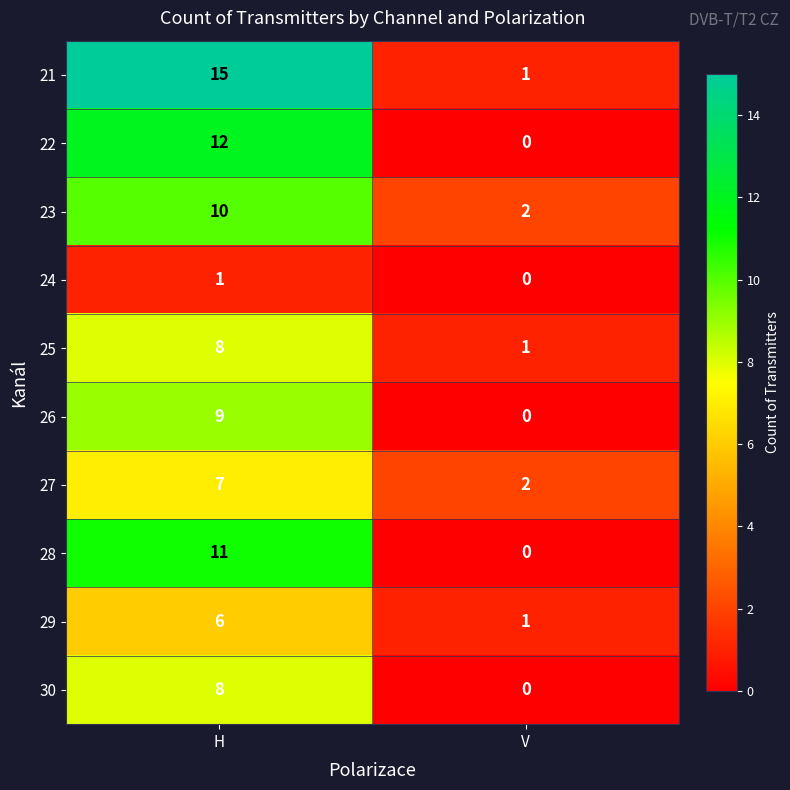

How many categories are shown in the chart?

2